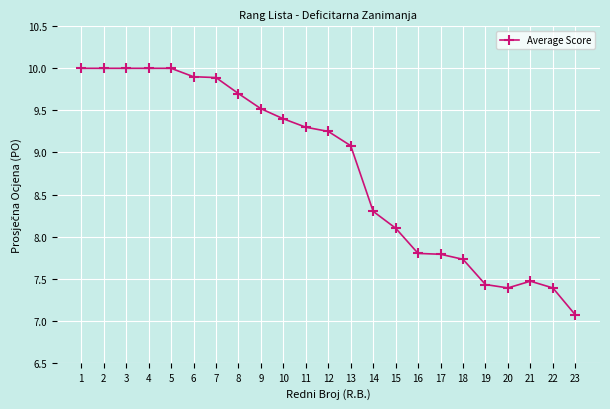

The value at 4 is 10.0. True or false?

True